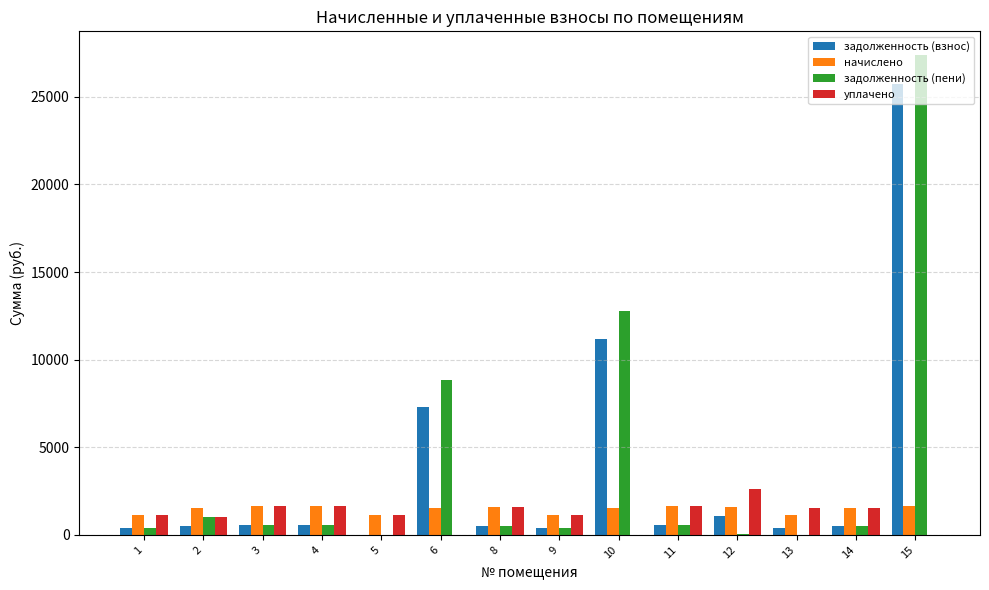

Is it true that начислено equals 1637.0 at 3?

True